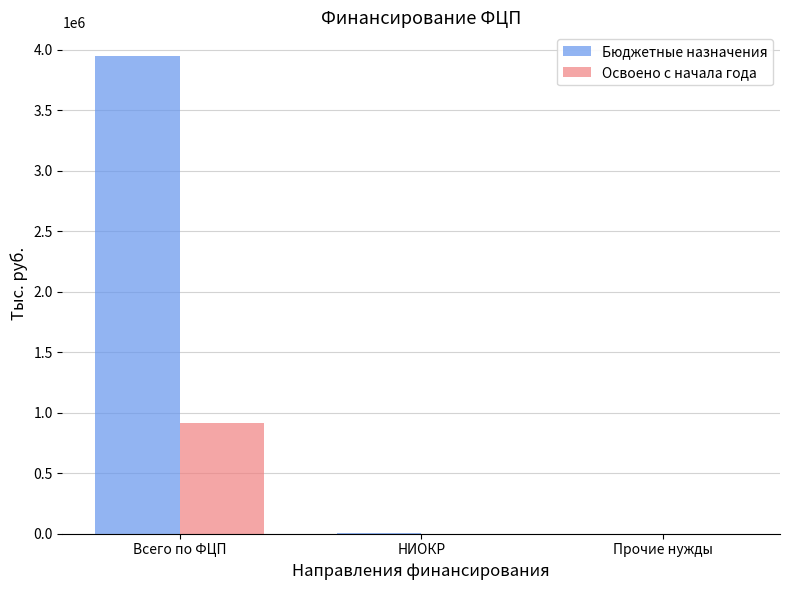

Is it true that Освоено с начала года equals 357879.1 at Всего по ФЦП?

False